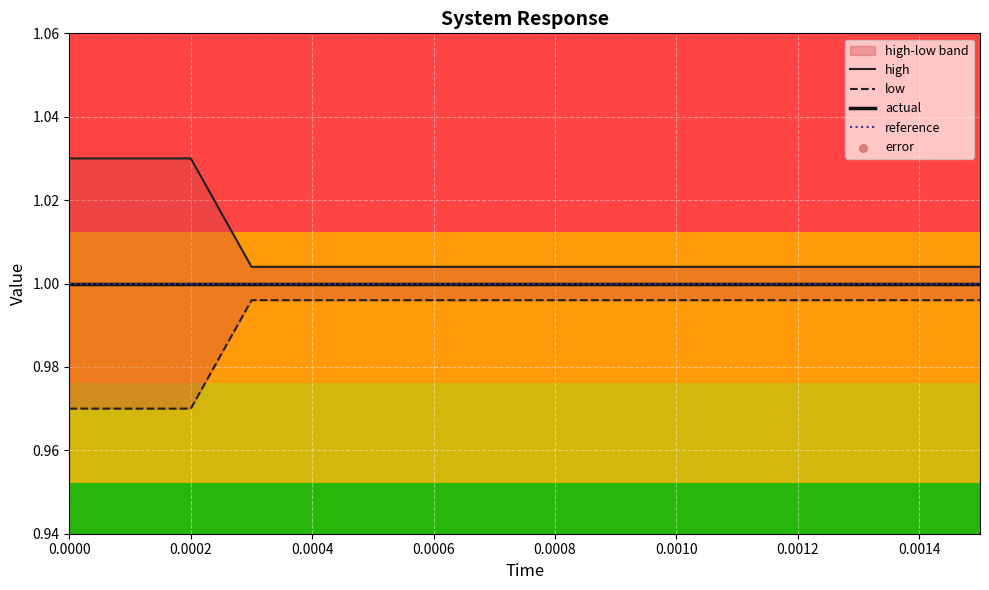

Which series reaches the maximum Y coordinate?

high